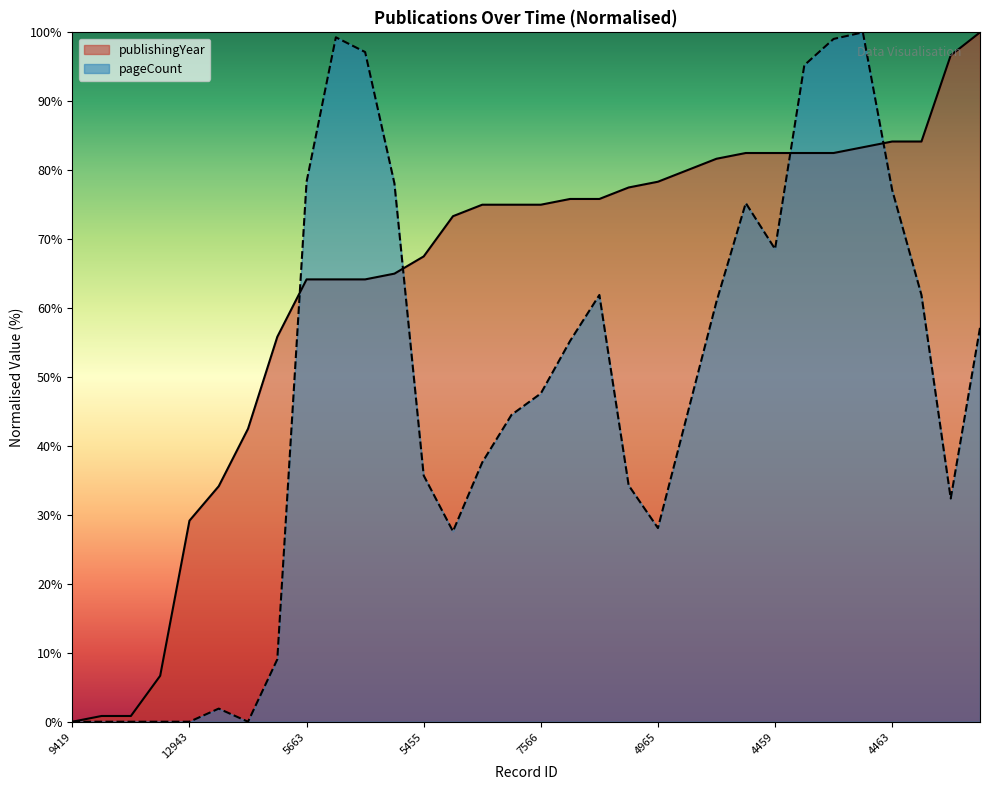

At how many categories does at least one series exceed 31?

27